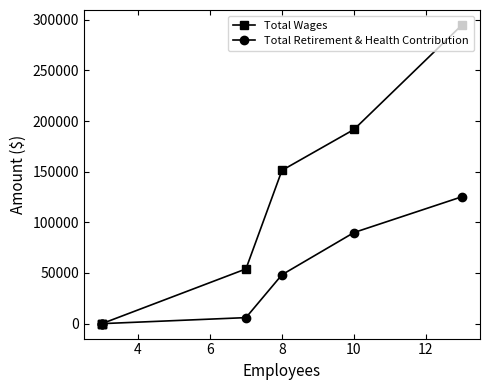

True or false: Total Retirement & Health Contribution has more than 2 interior local peaks.

False